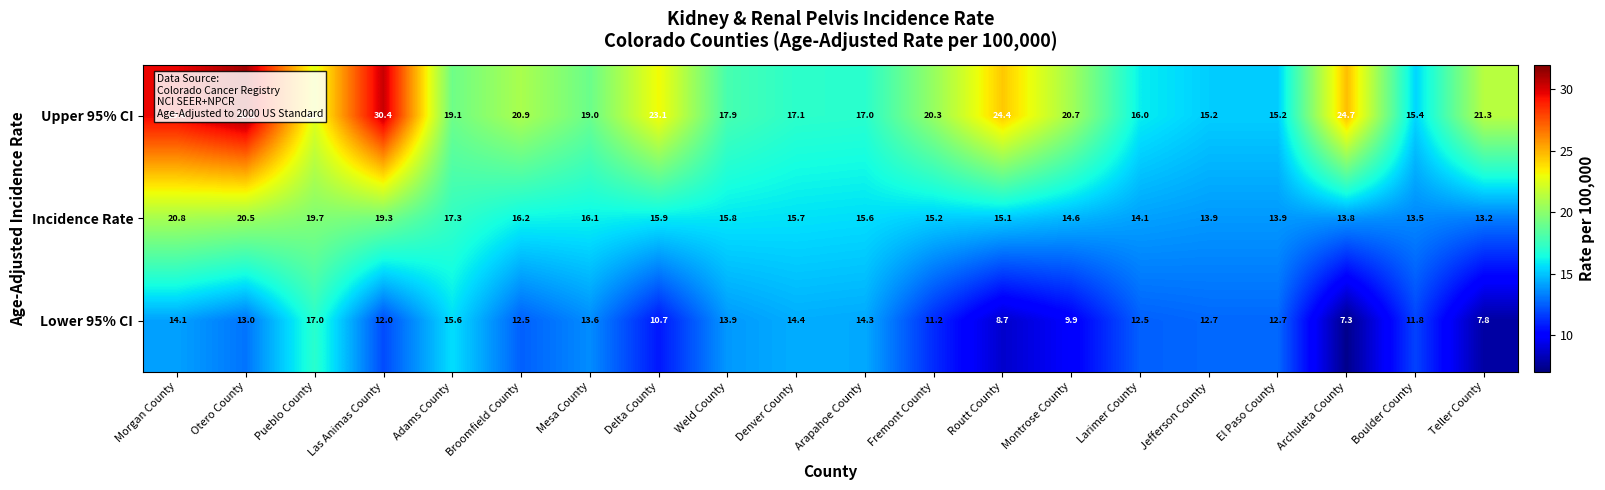

Between Denver County and Boulder County, which series saw the biggest shift?

Lower 95% CI